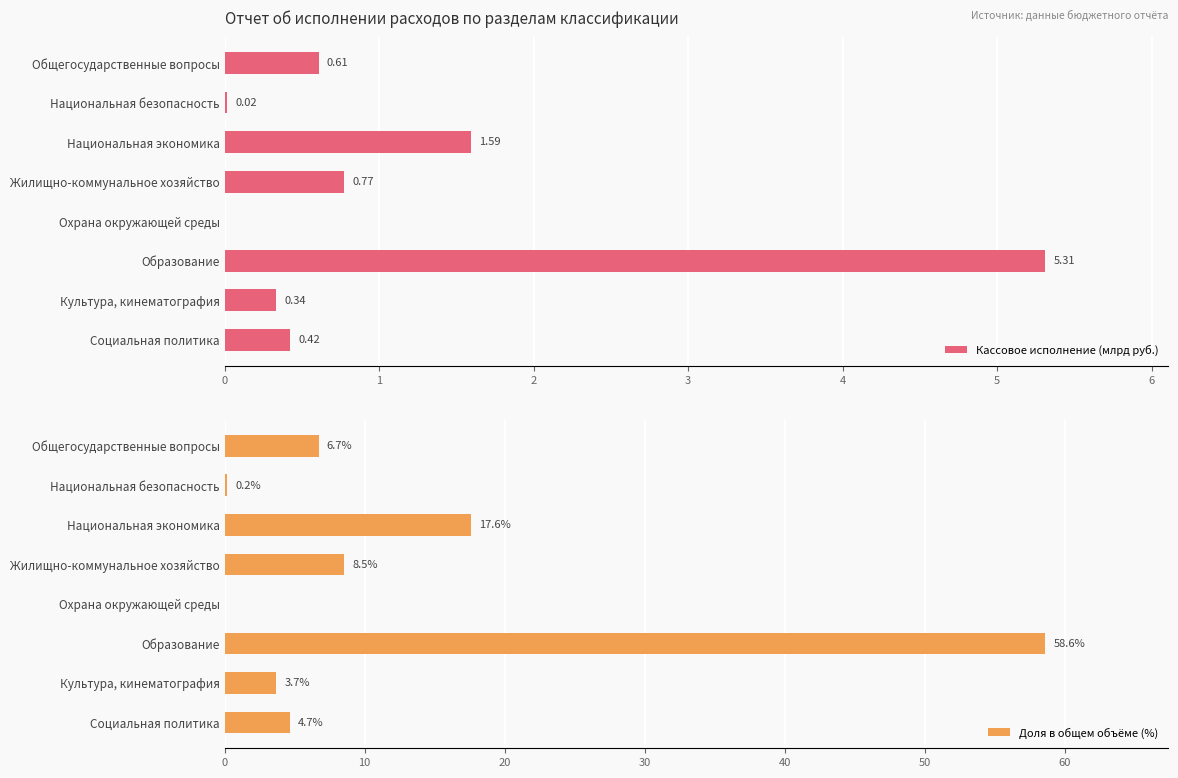

What is the difference between the maximum and second lowest values in the Доля в общем объёме (%) series?

58.4